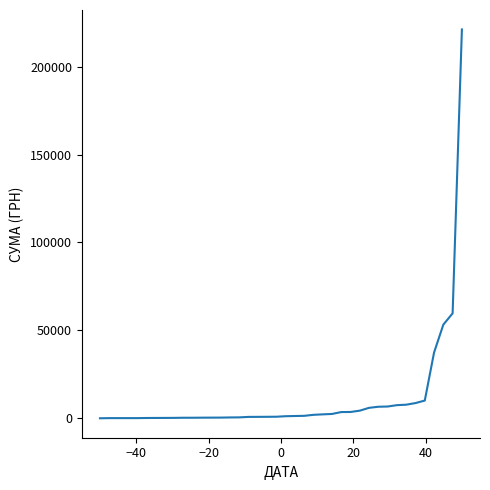

What is the difference between the maximum and minimum values?

221127.3